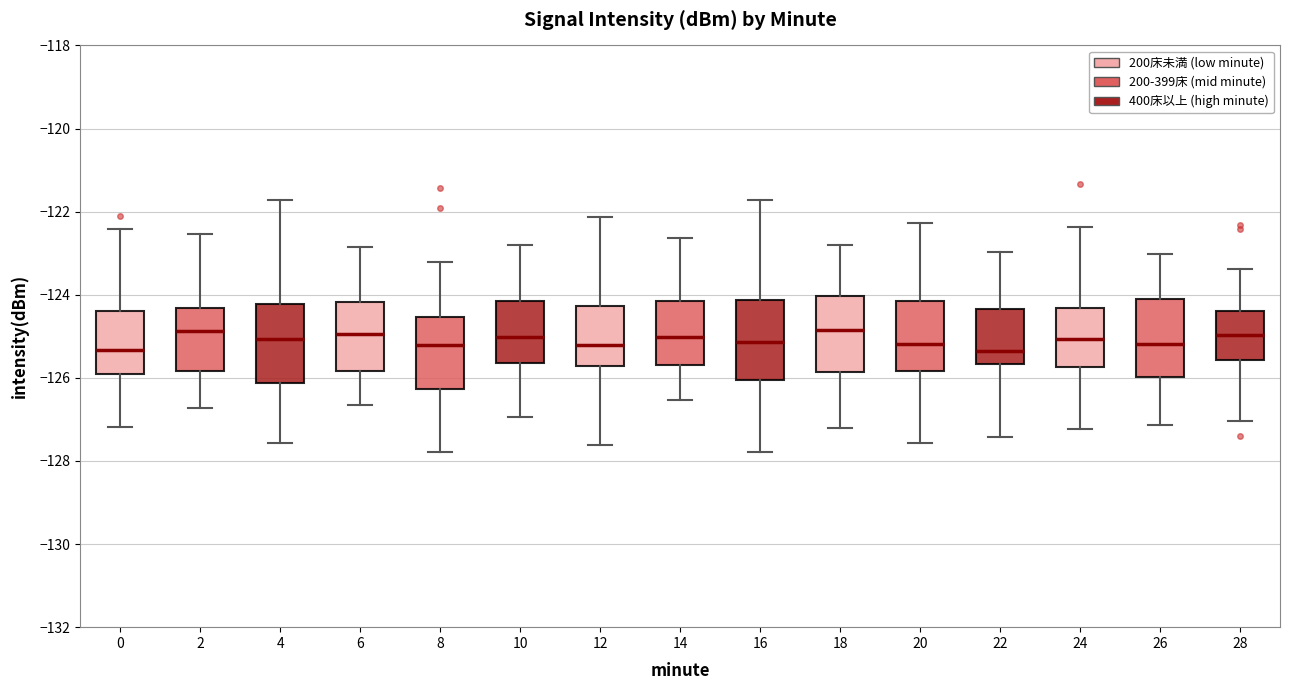

Where does the median line of the box at x = 24 sit on the y-axis? The values are not printed on the chart, so give them approximately, as read against the axis.

-125.0